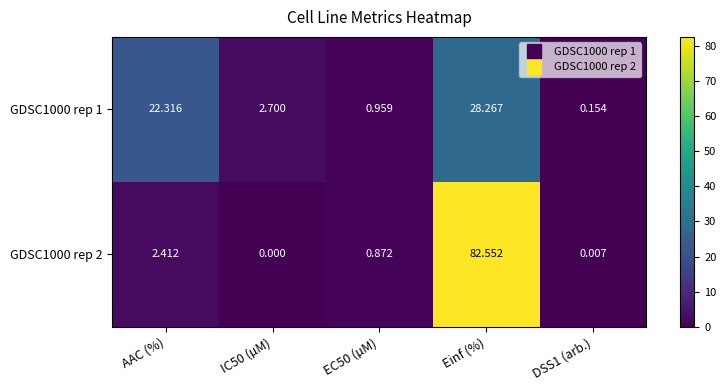

At which label is GDSC1000 rep 1 closest to 14?

AAC (%)